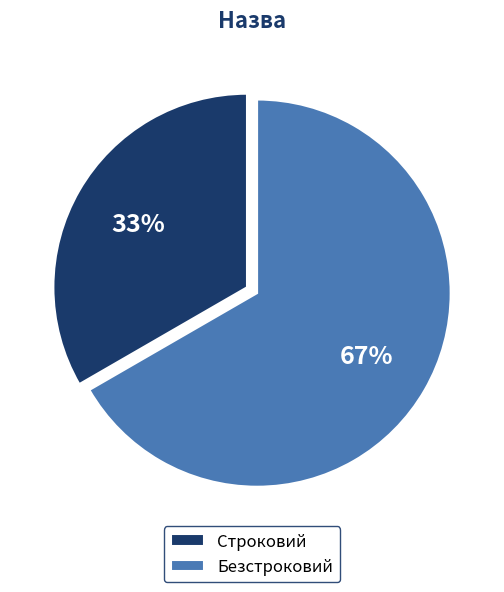

Is the sum of Строковий and Безстроковий greater than half?

Yes